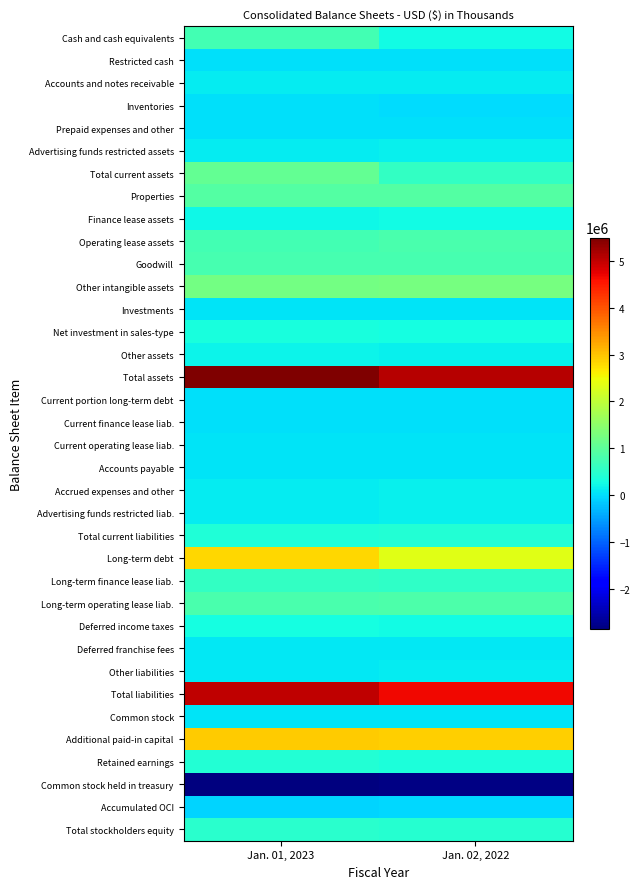

Between Jan. 01, 2023 and Jan. 02, 2022, which is larger?

Jan. 01, 2023